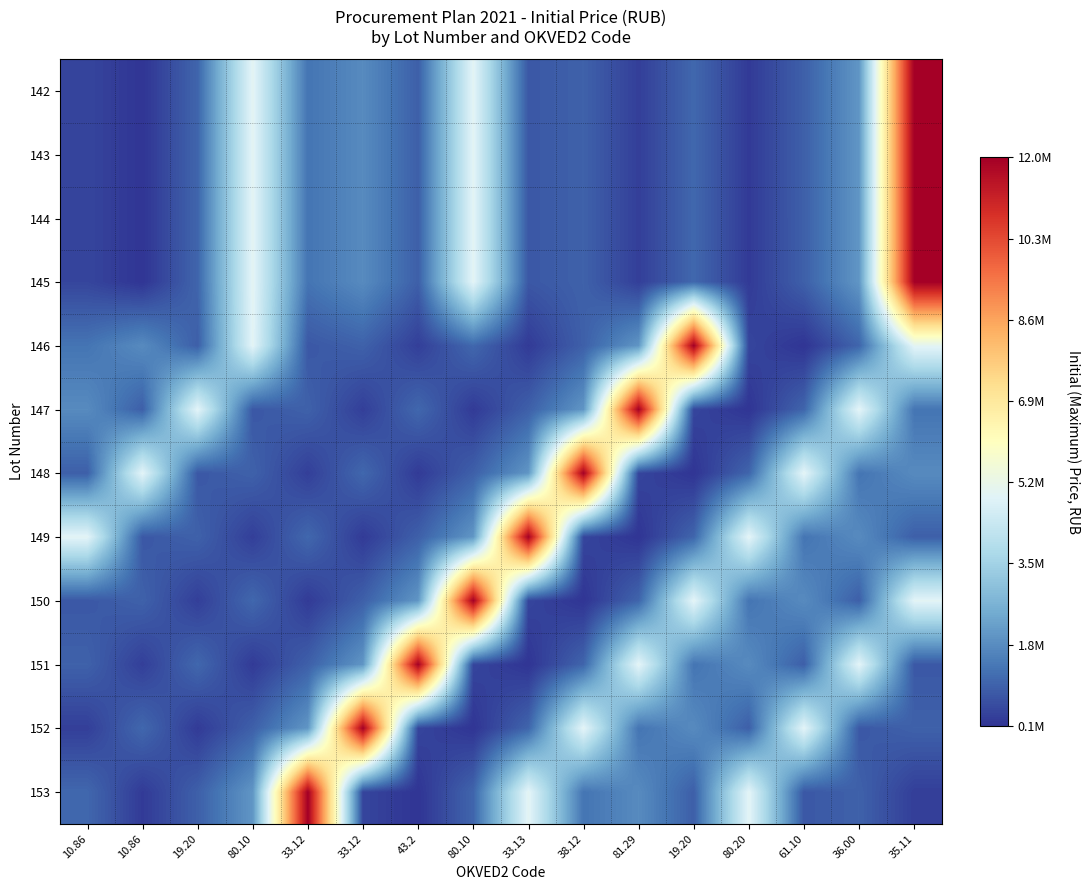

At how many categories does at least one series exceed 4660153?

16